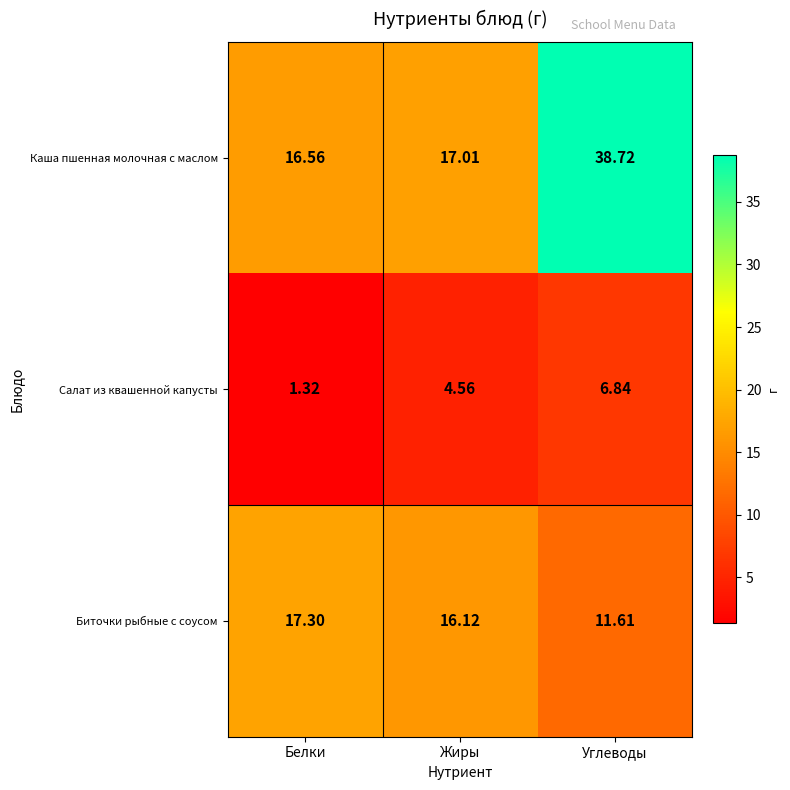

Which series has the largest total across all categories?

Каша пшенная молочная с маслом